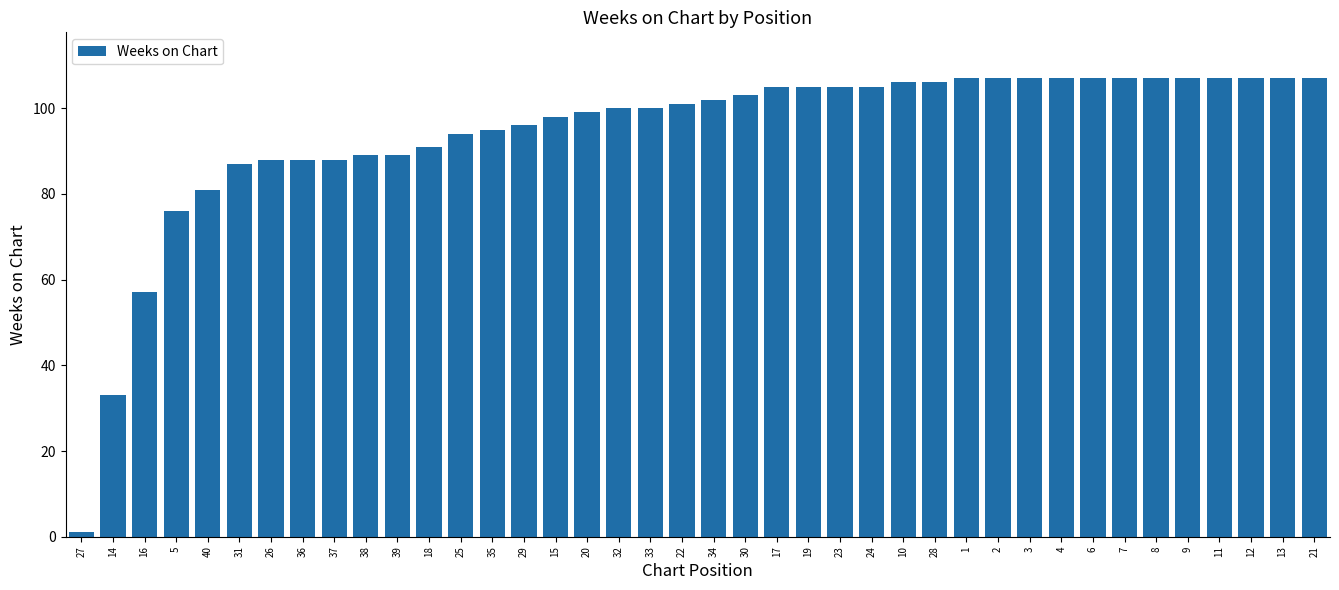

What is the difference between the maximum and second lowest values?

74